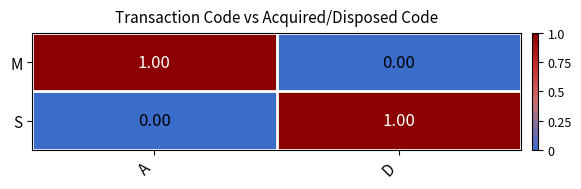

Where is S nearest to the value 0?

A